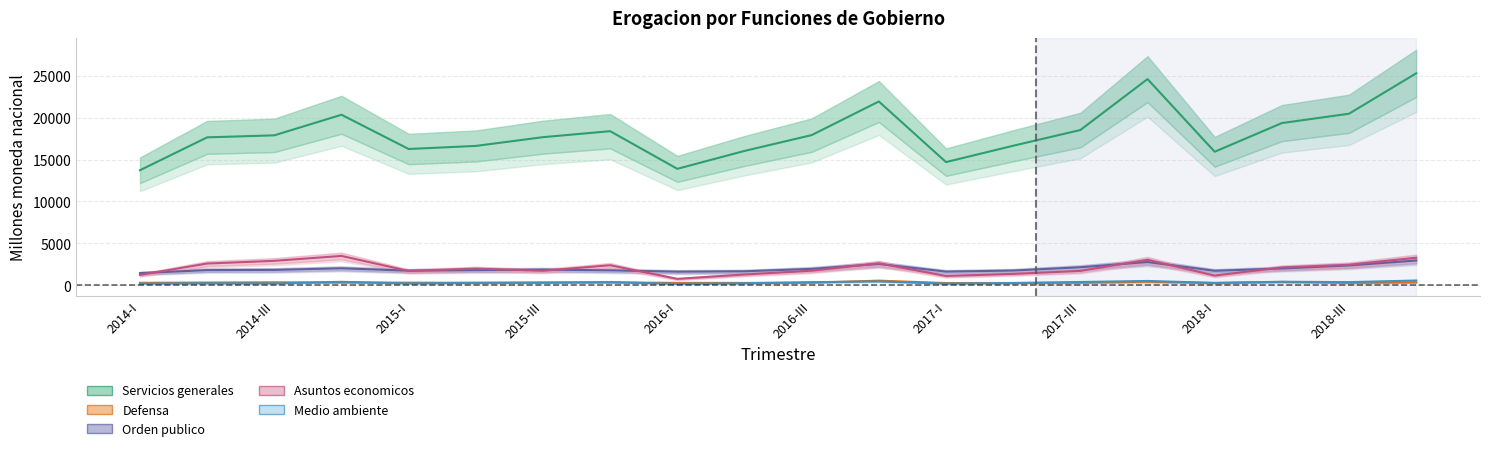

At which category does Asuntos economicos reach its first local peak?

2014-IV